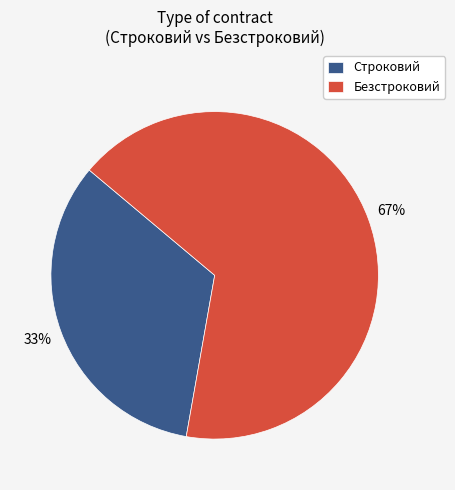

Rank the categories by value from lowest to highest.

Строковий, Безстроковий